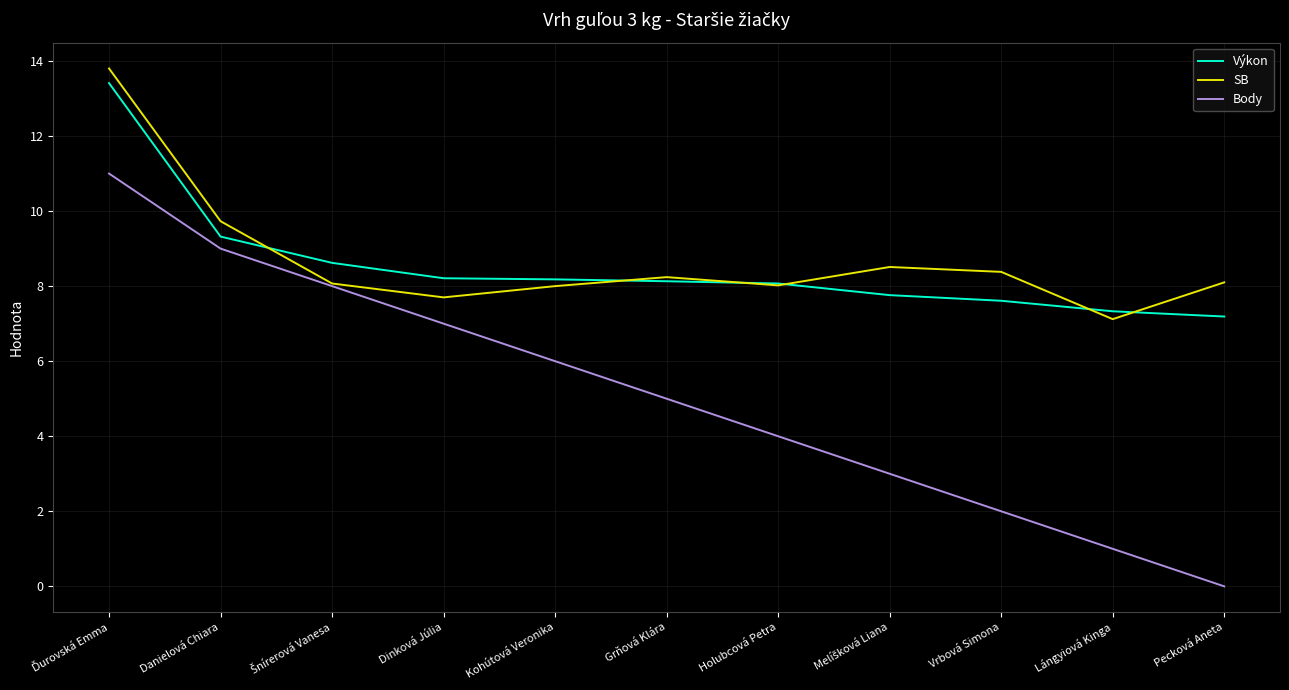

Does the chart display data point markers on the line(s)?

No